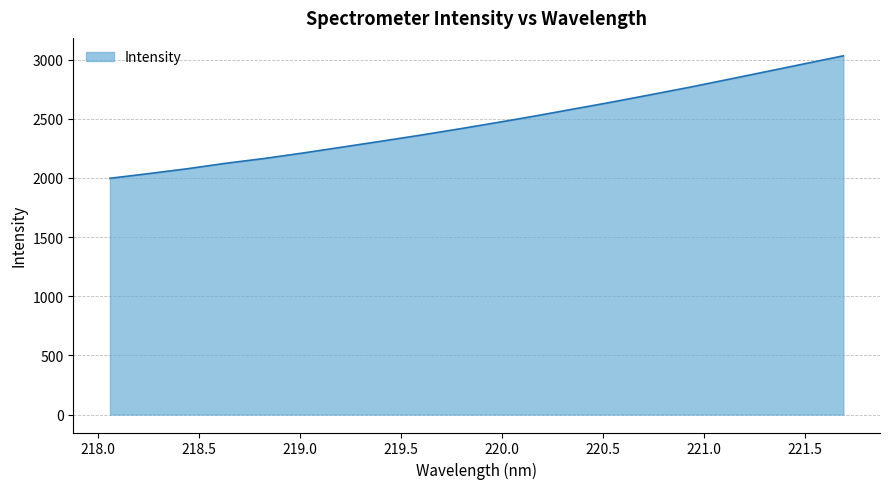

What is the difference between the second highest and second lowest values?

929.0